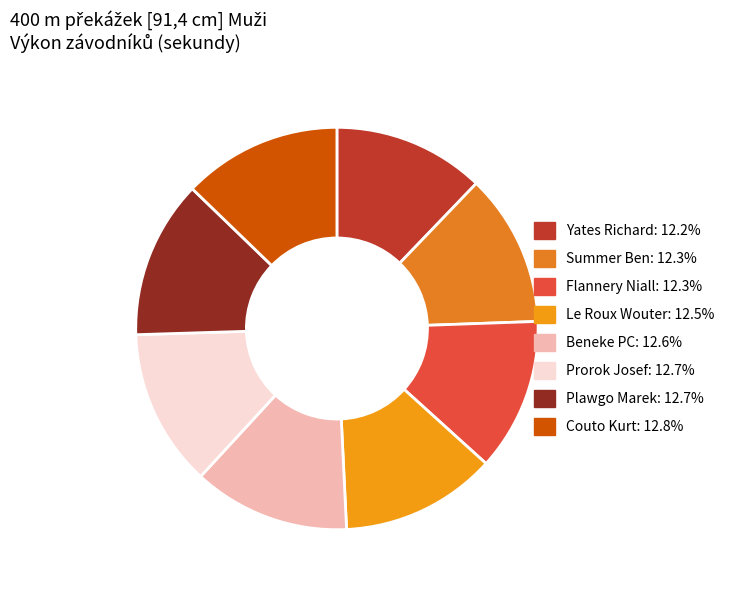

Which has a higher value, Plawgo Marek or Yates Richard?

Plawgo Marek